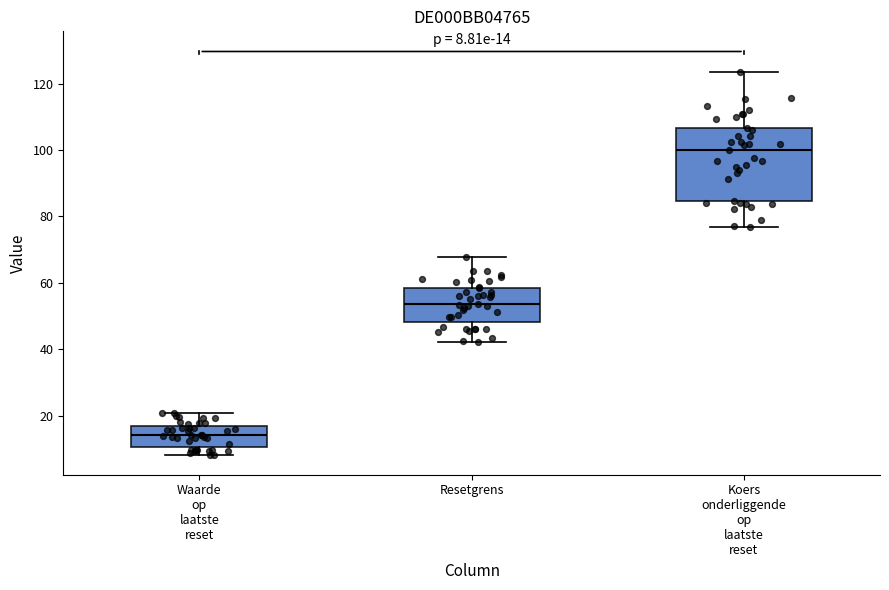

Which box's median line is the highest?

Koers onderliggende op laatste reset